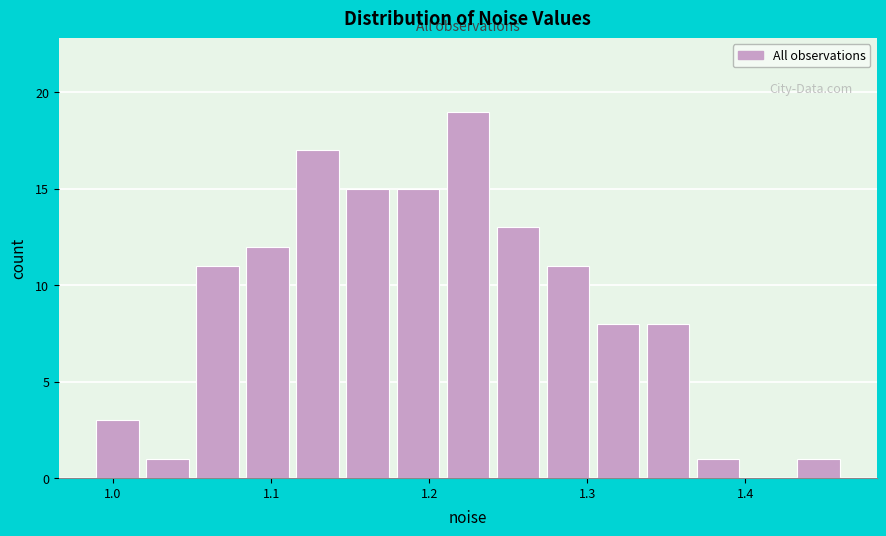

Around what value on the x-axis is the tallest bar? Give the approximate position of its centre, as read against the axis.

1.22